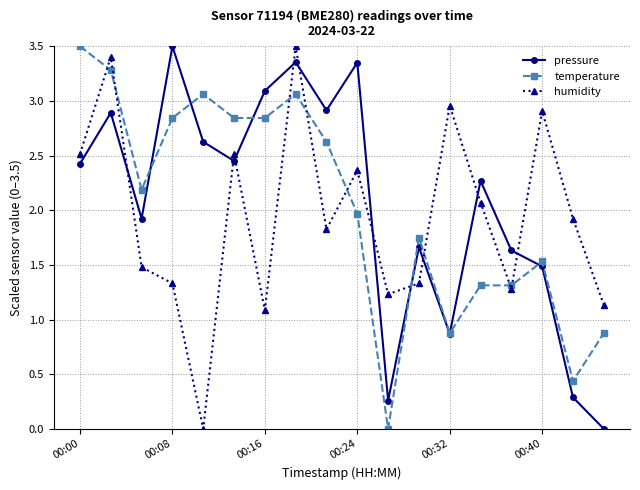

Which series has the largest total across all categories?

pressure